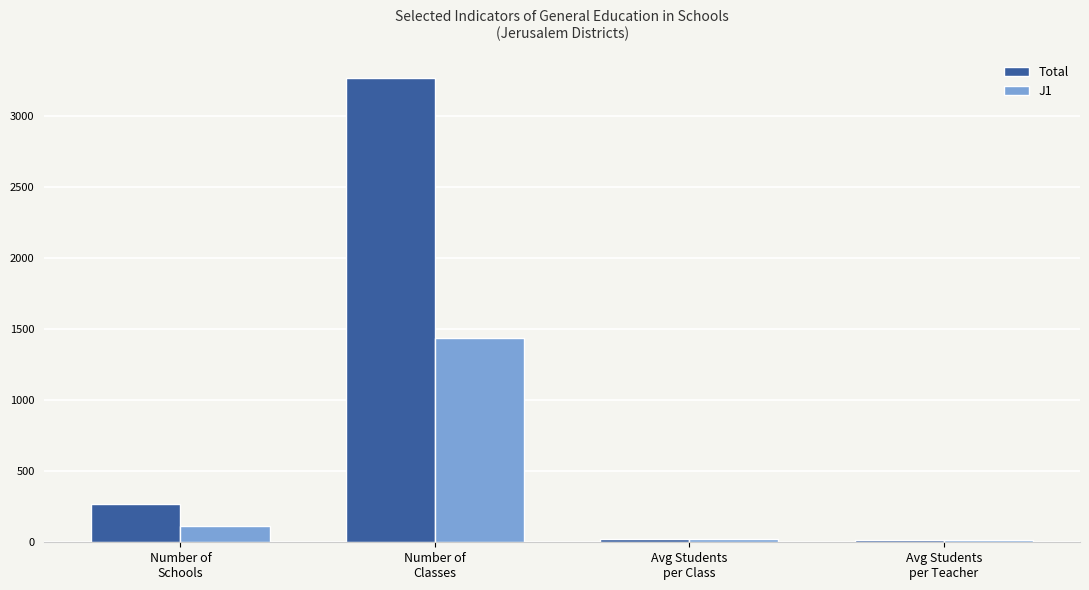

What is the spread (max minus min) of values at Number of
Schools?

156.0